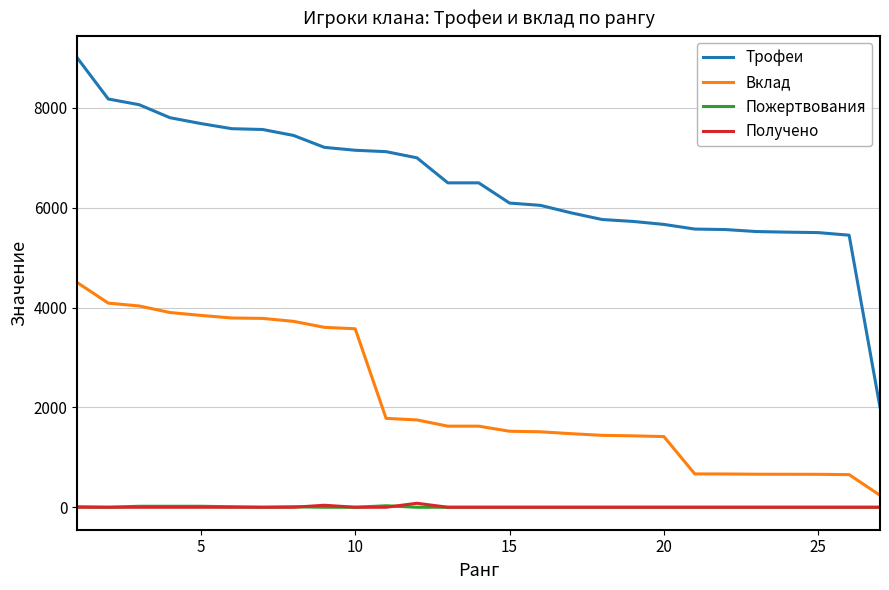

True or false: Получено and Вклад cross at least once.

False